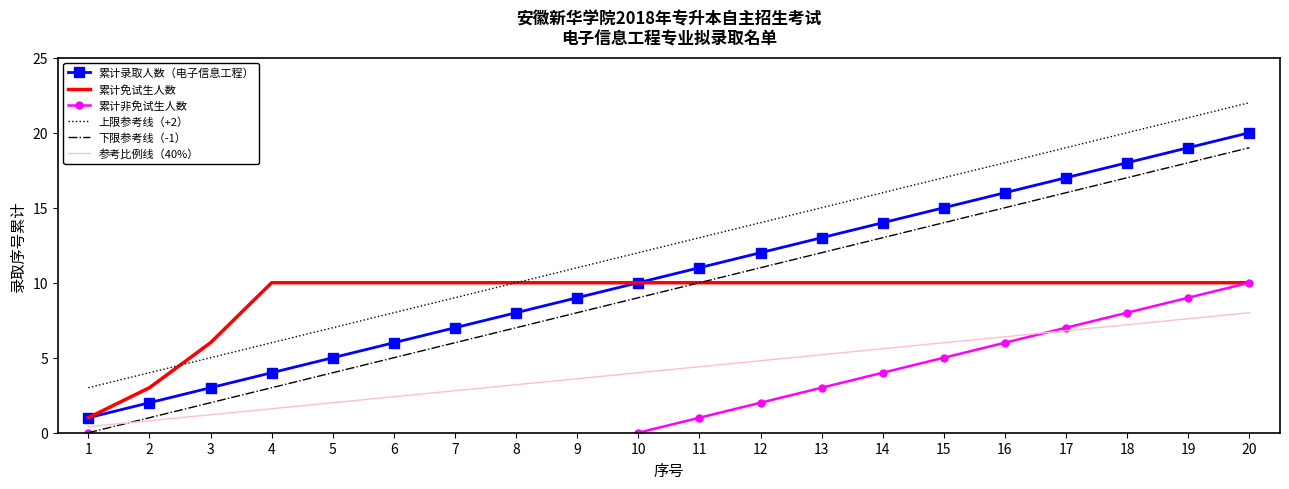

What is the lowest value of the 上限参考线（+2） series?

3.0